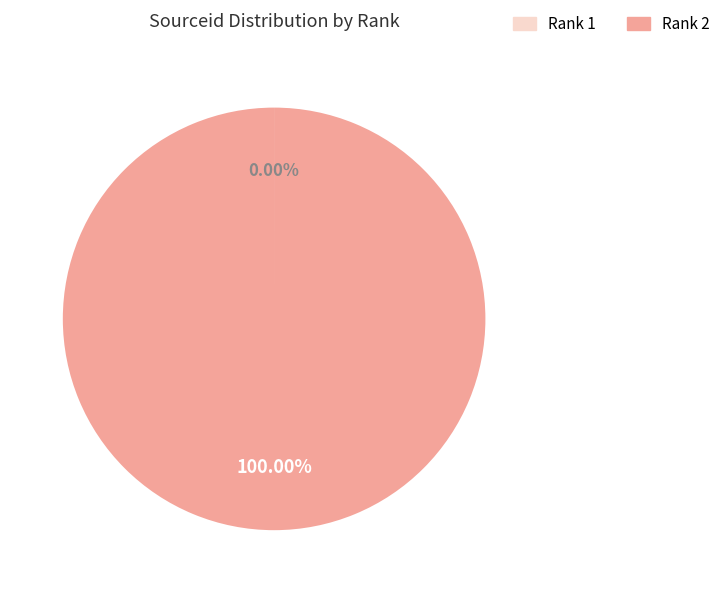

Is there any slice that represents more than half of the pie?

Yes